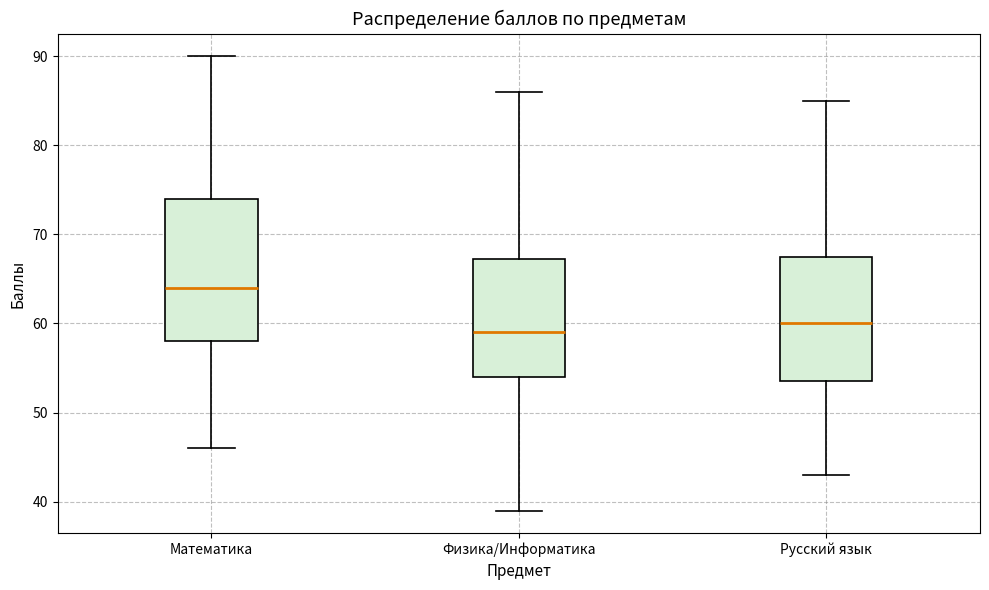

Reading left to right, transcribe this box plot: for each box, give where its median line is, the range the box spans, and where its two whiskers end, as read against the y-axis. The values are not printed on the chart, so give them approximately, as read against the axis.

Математика: median 64, box 58 to 74, whiskers 46 to 90
Физика/Информатика: median 59, box 54 to 67, whiskers 39 to 86
Русский язык: median 60, box 54 to 68, whiskers 43 to 85